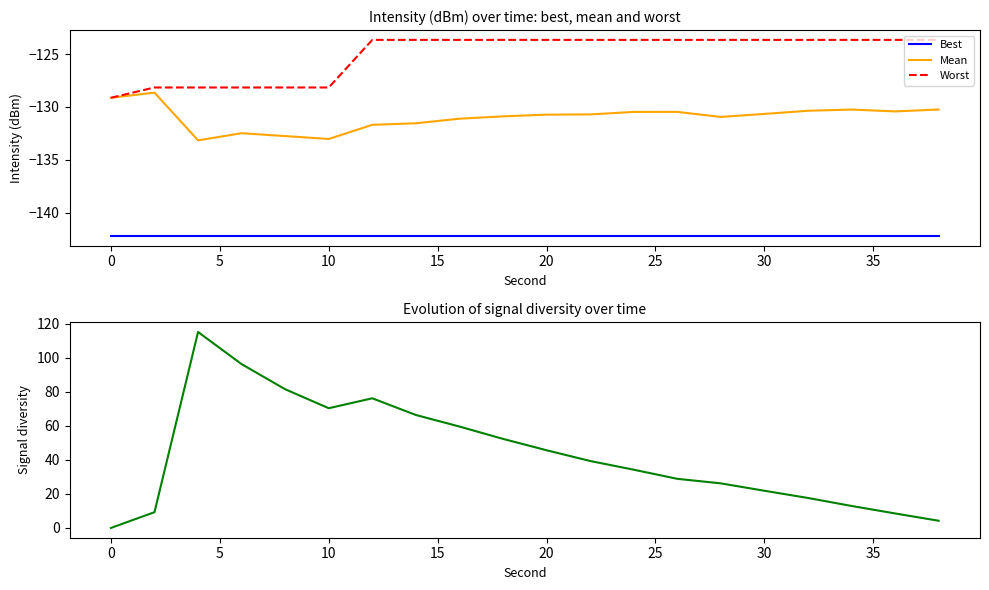

True or false: Worst and Diversity cross at least once.

False